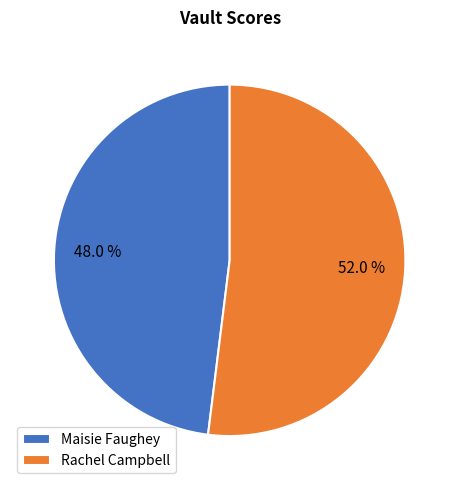

To the nearest percent, what is the difference between the Rachel Campbell and Maisie Faughey slice percentages?

4%